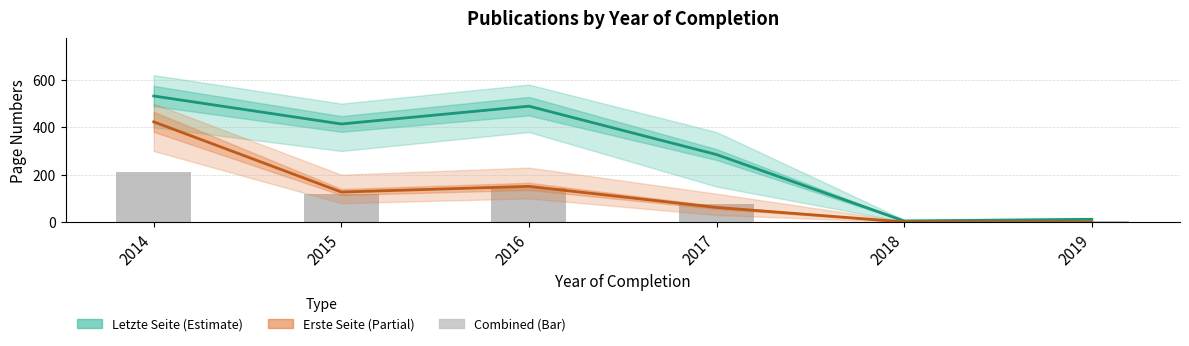

True or false: Erste Seite (Partial) has a value of 645 at 2014.

False